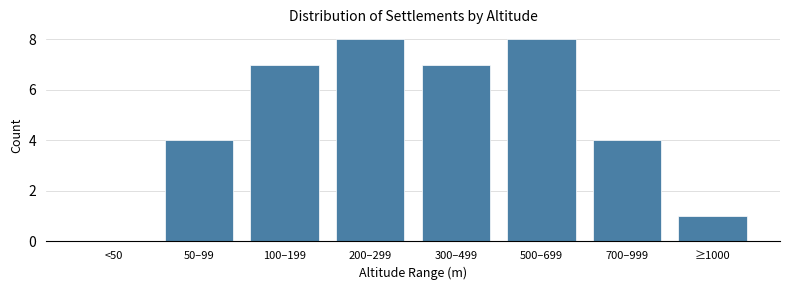

Reading right to left, list all the values displayed in this chart.

≥1000=1	700–999=4	500–699=8	300–499=7	200–299=8	100–199=7	50–99=4	<50=0